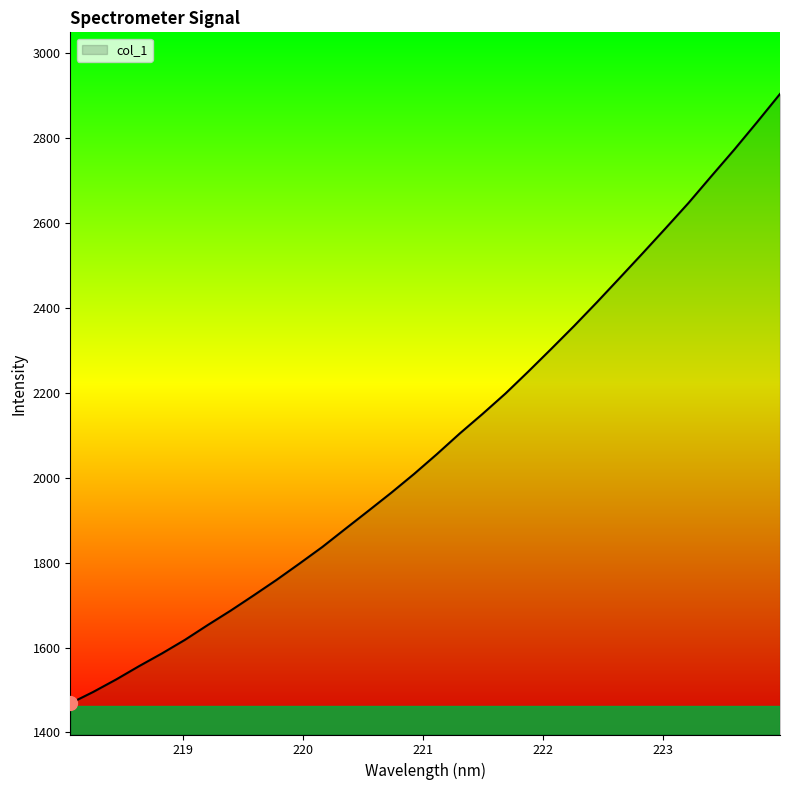

Count the number of categories in the chart.

32